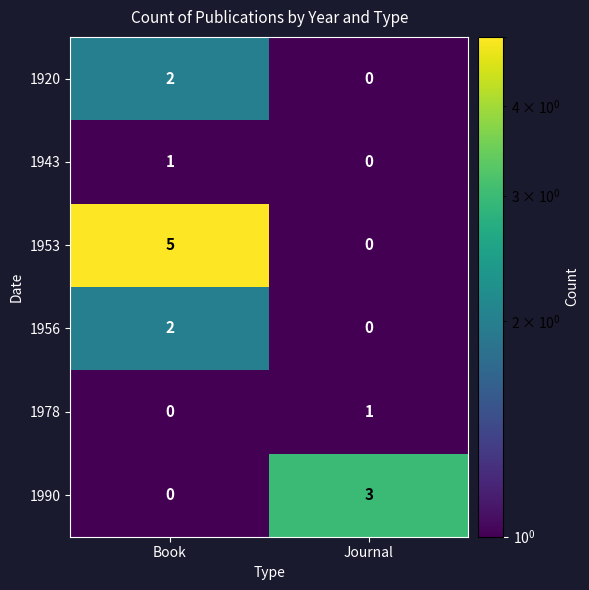

Reading right to left, transcribe all the data shown in this chart.

1920: 0	2
1943: 0	1
1953: 0	5
1956: 0	2
1978: 1	0
1990: 3	0